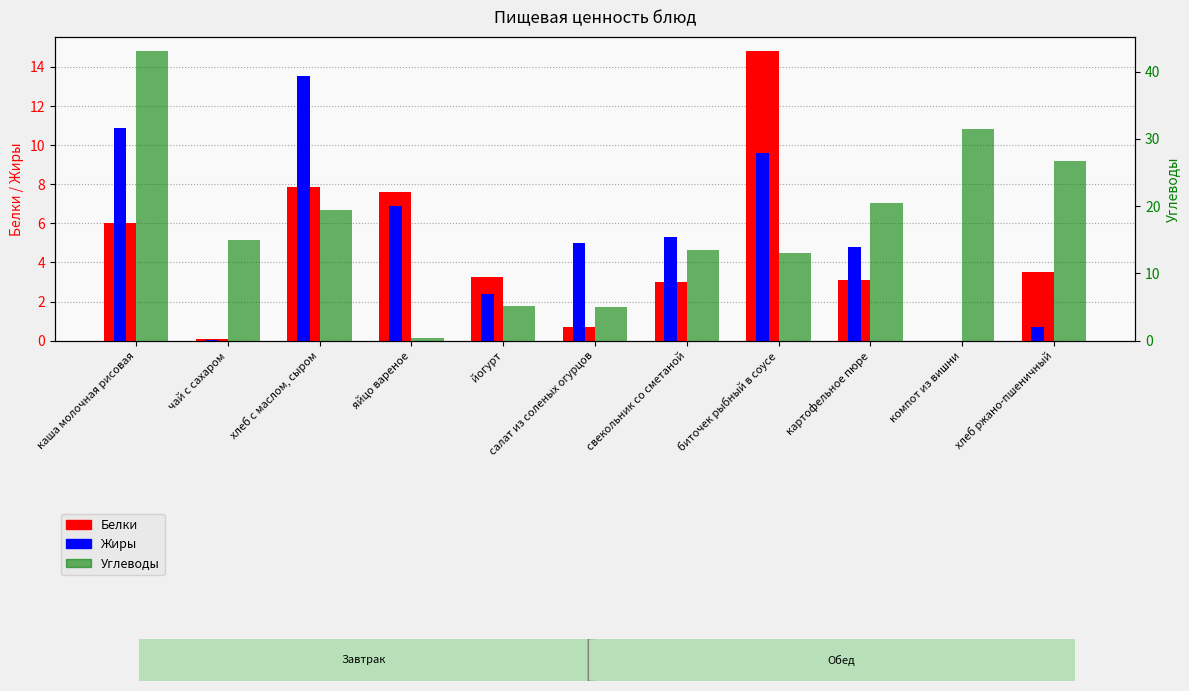

Rank the categories by Белки value from lowest to highest.

компот из вишни, чай с сахаром, салат из соленых огурцов, свекольник со сметаной, картофельное пюре, йогурт, хлеб ржано-пшеничный, каша молочная рисовая, яйцо вареное, хлеб с маслом, сыром, биточек рыбный в соусе